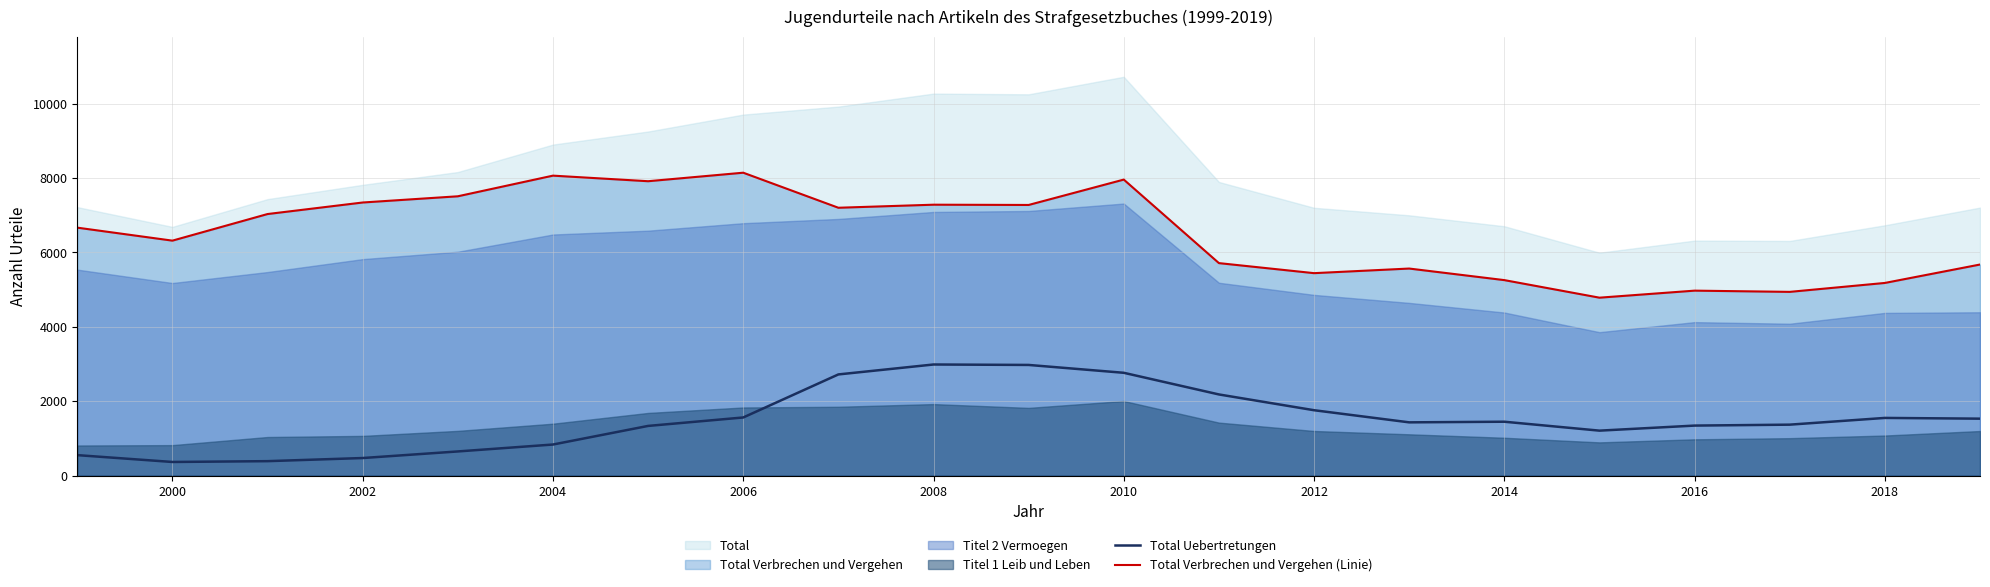

True or false: Total Verbrechen und Vergehen (Linie) and Total Uebertretungen cross at least once.

False